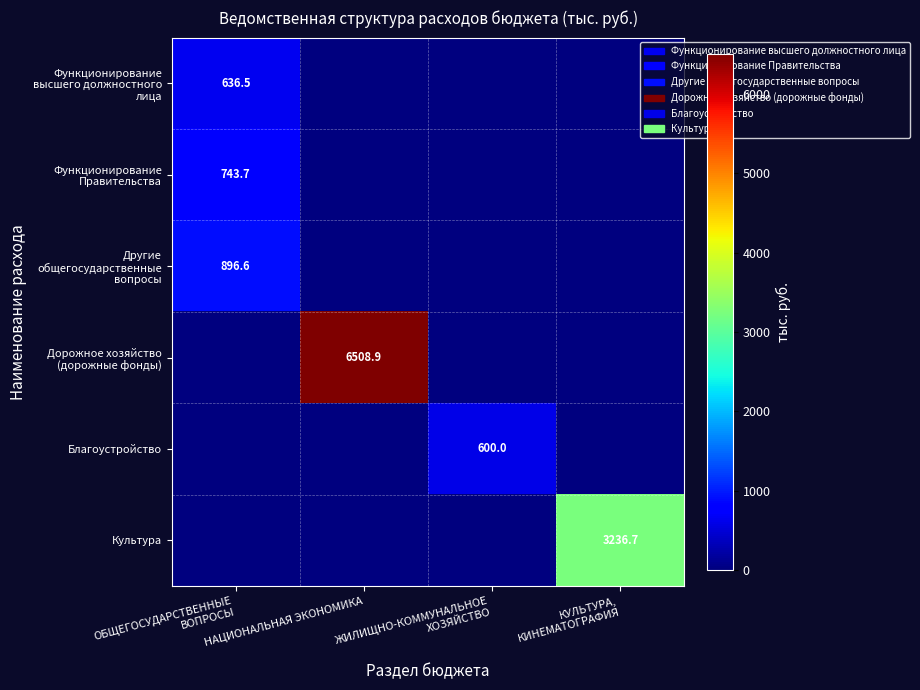

Where is Благоустройство nearest to the value 300?

ОБЩЕГОСУДАРСТВЕННЫЕ ВОПРОСЫ